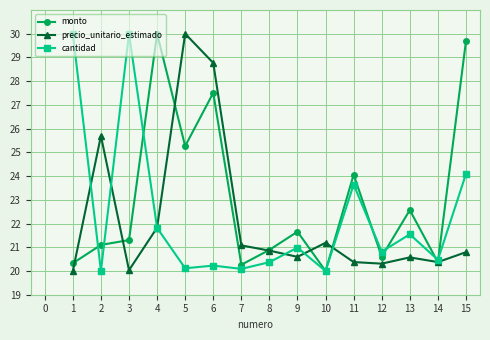

What is the average value of the precio_unitario_estimado series?

22.2